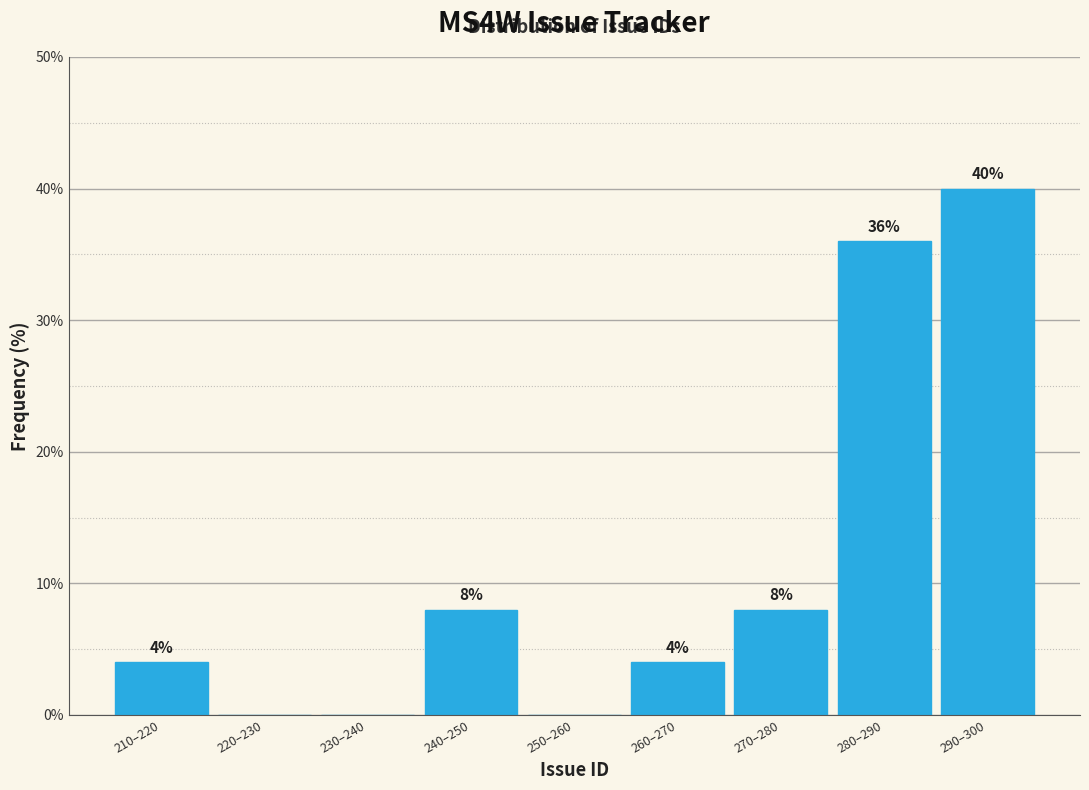

Reading left to right, transcribe all the data shown in this chart.

210–220=4	220–230=0	230–240=0	240–250=8	250–260=0	260–270=4	270–280=8	280–290=36	290–300=40